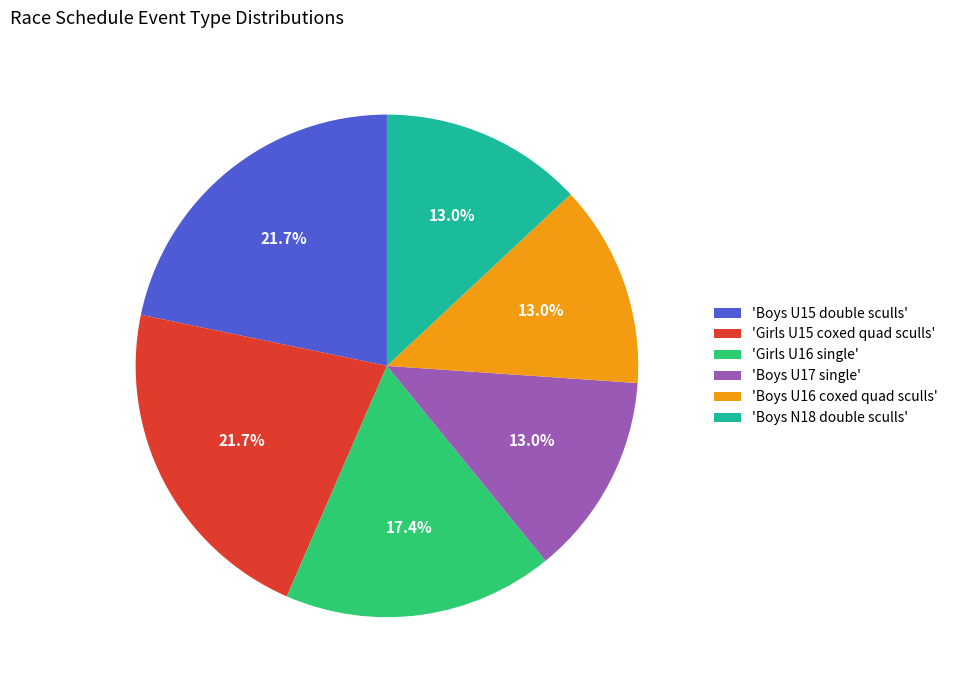

Does any single category account for the majority?

No